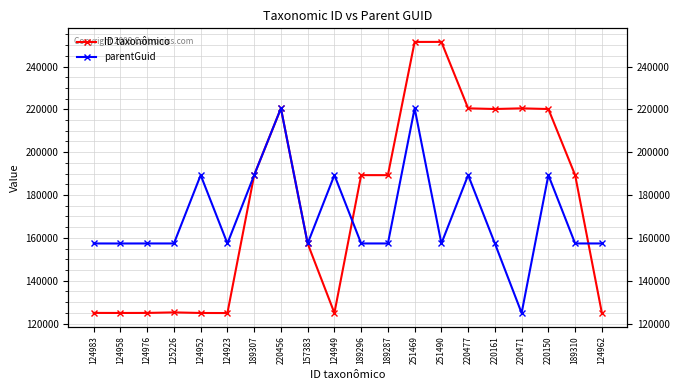

How many times do ID taxonômico and parentGuid cross each other?

4